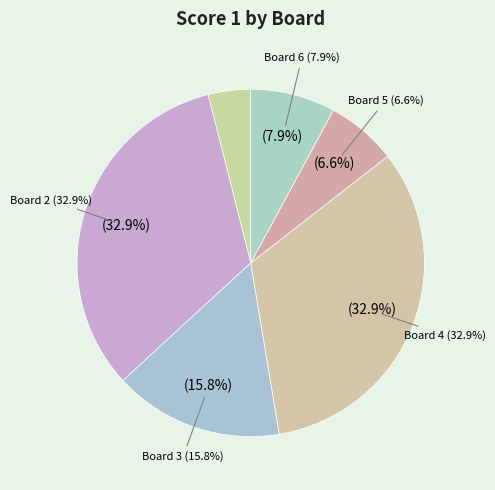

Which category has the smallest portion of the pie?

Board 1